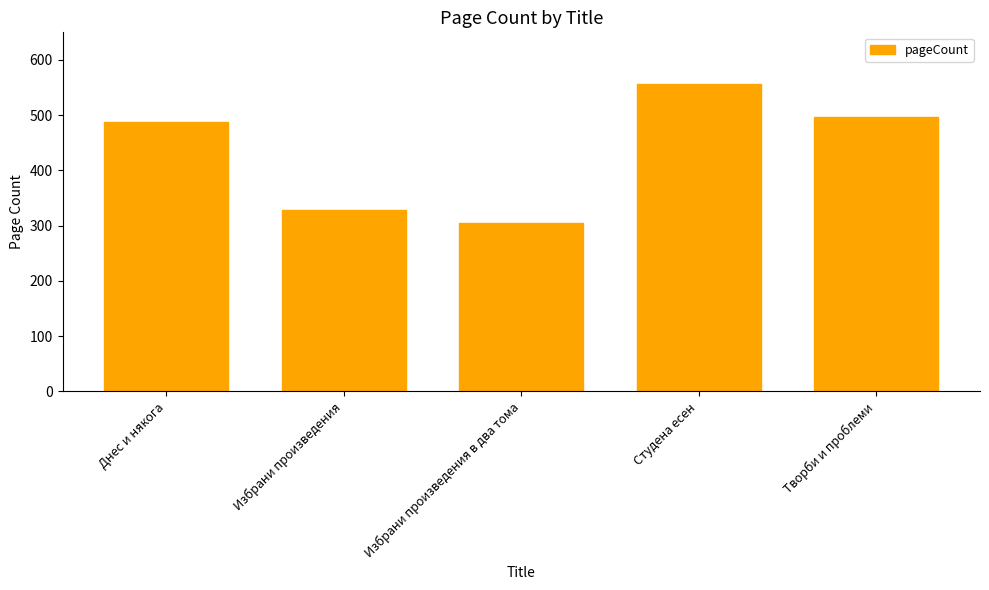

True or false: the data shows 328 at Избрани произведения.

True